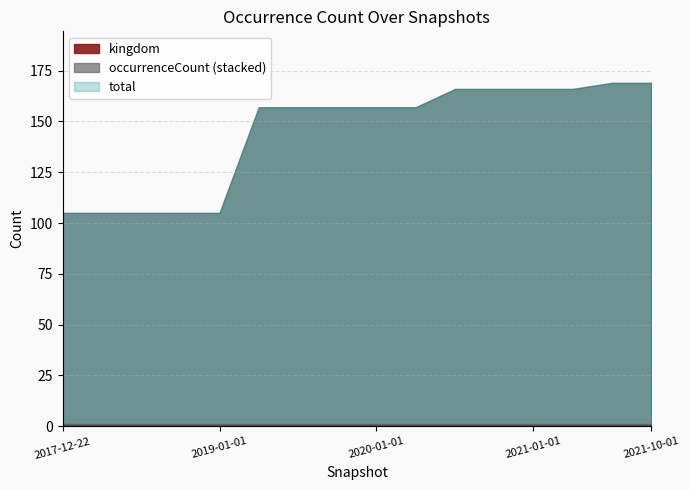

What is the sum of all values?

2312